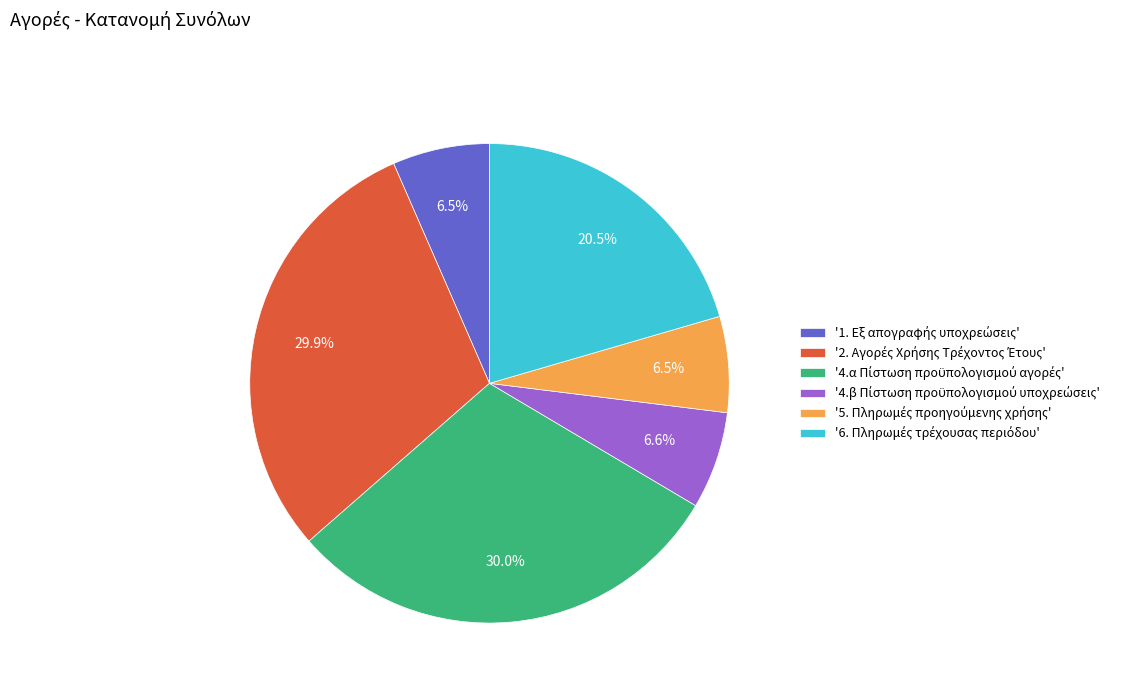

To the nearest percent, what is the average slice percentage?

17%